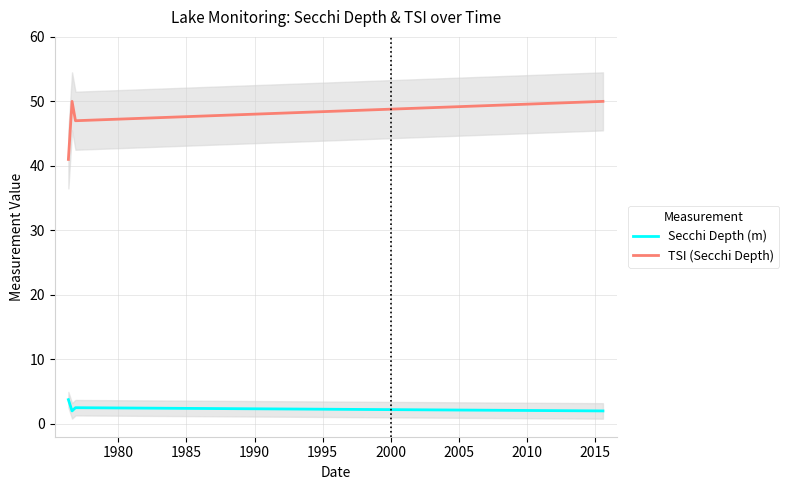

Rank the series by their maximum value, from lowest to highest.

Secchi Depth (m), TSI (Secchi Depth)